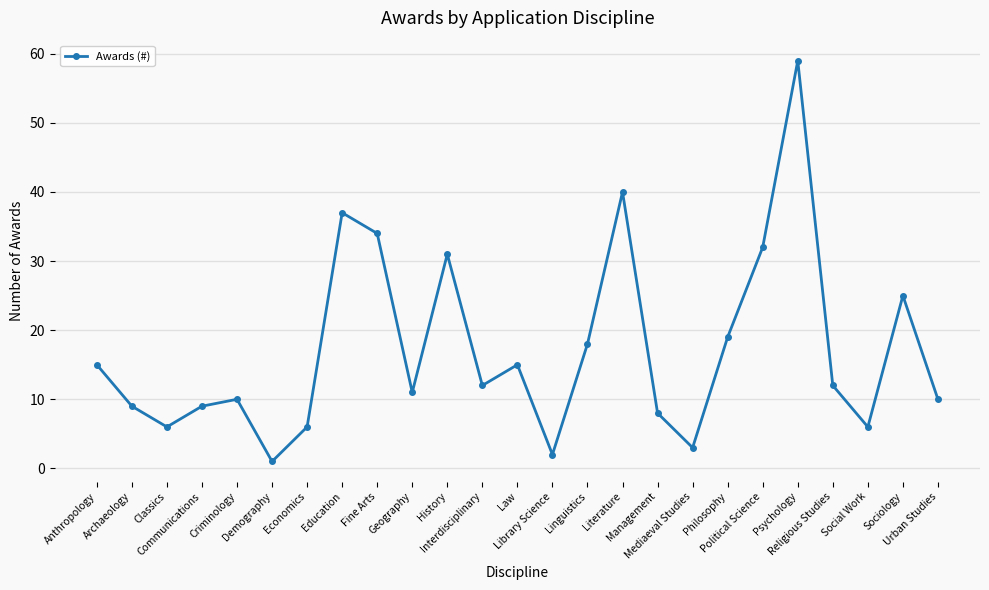

Where is the first local maximum?

Criminology